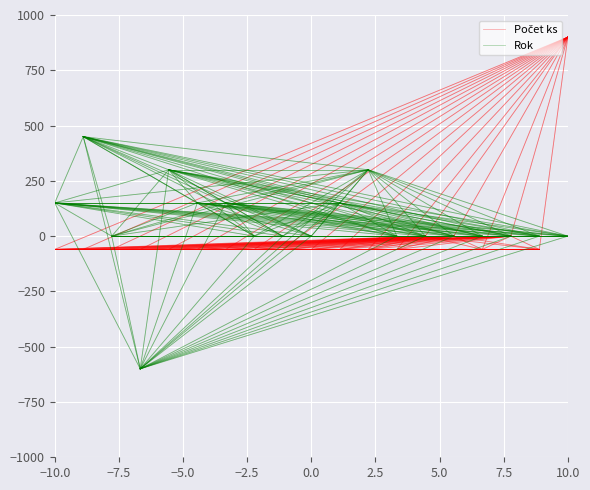

Which label corresponds to the smallest value in the chart?

−10.0